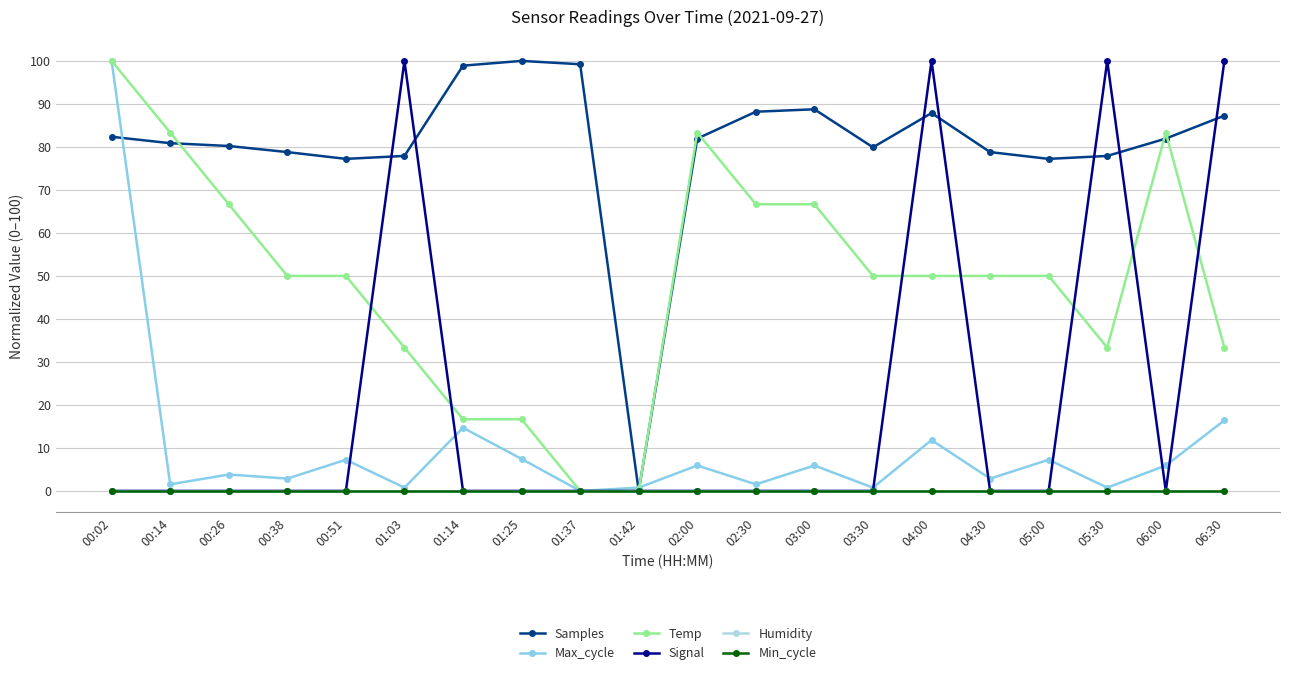

Is it true that Signal equals 0.0 at 00:02?

True